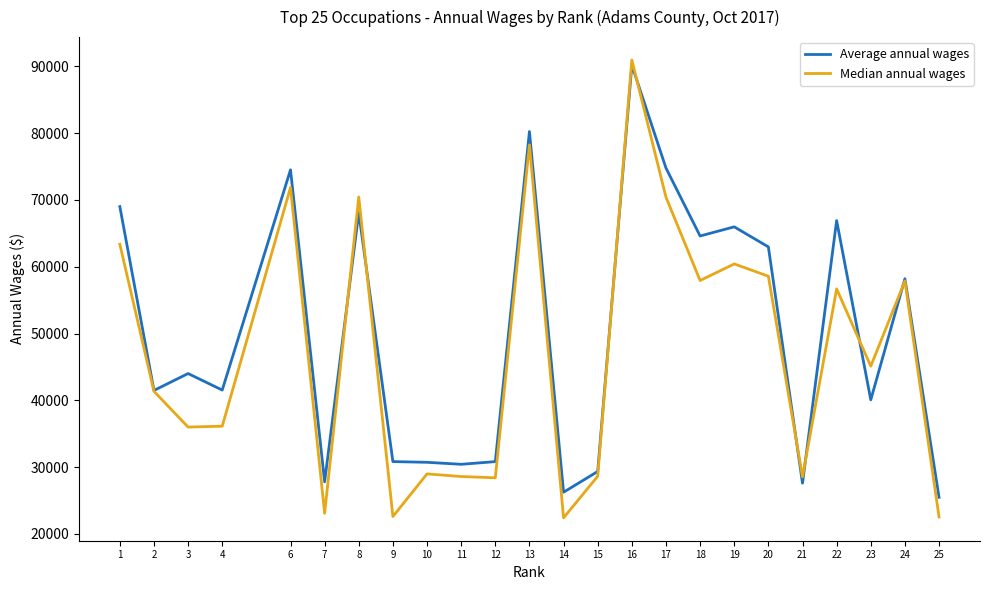

What is the highest value of the Median annual wages series?

90947